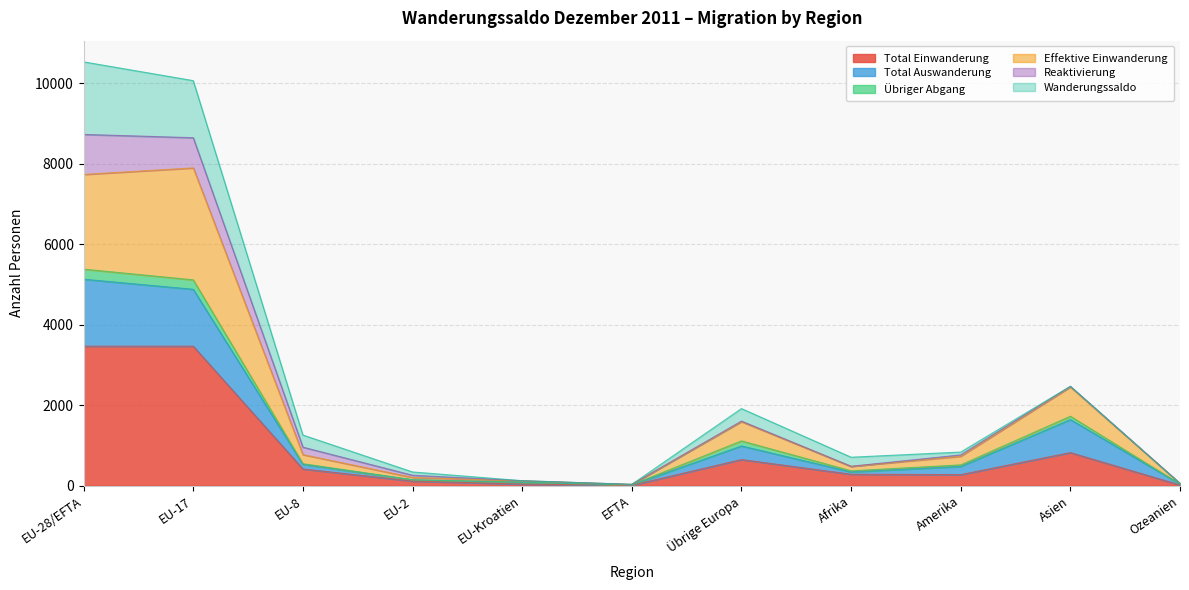

True or false: Total Auswanderung and Total Einwanderung intersect in this chart.

False